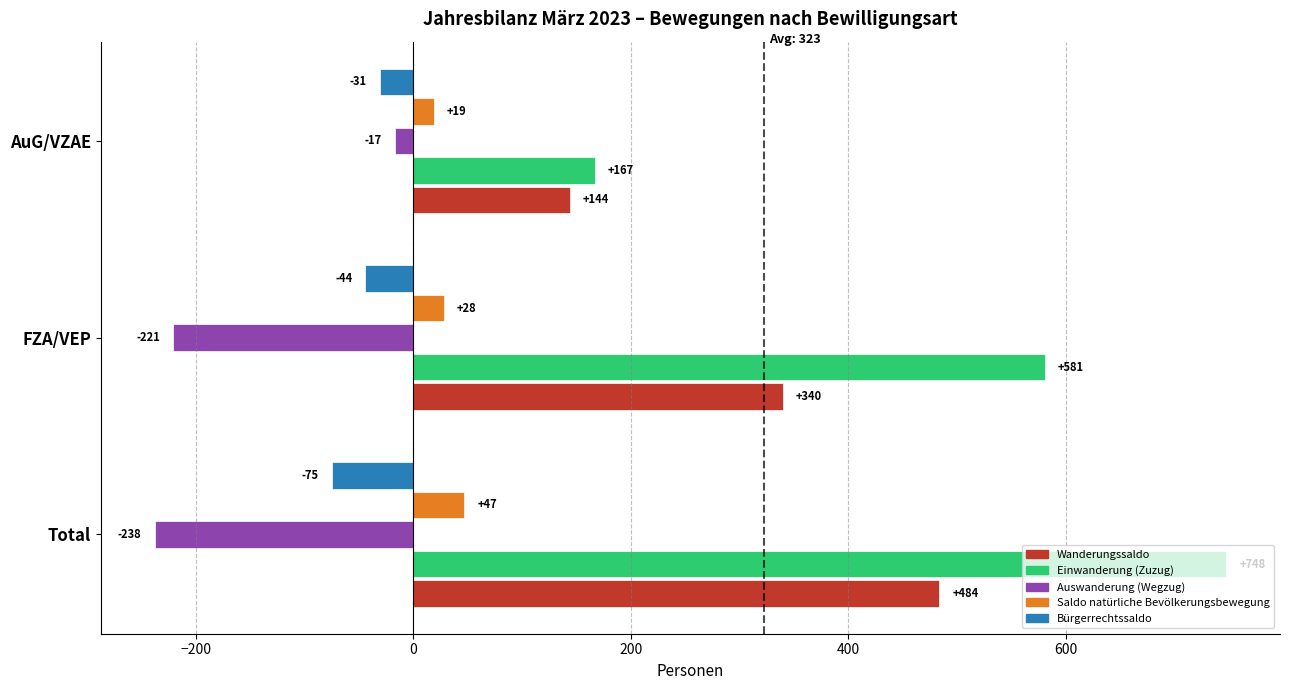

What is the difference between the maximum and second lowest values in the Bürgerrechtssaldo series?

13